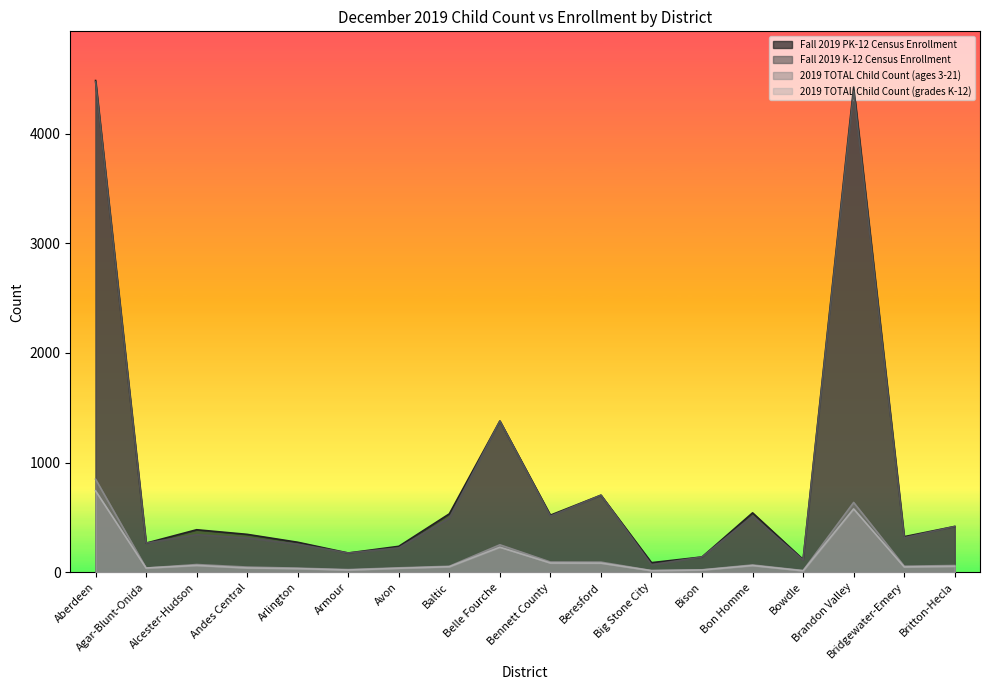

The value of Fall 2019 K-12 Census Enrollment at Arlington is 115. True or false?

False